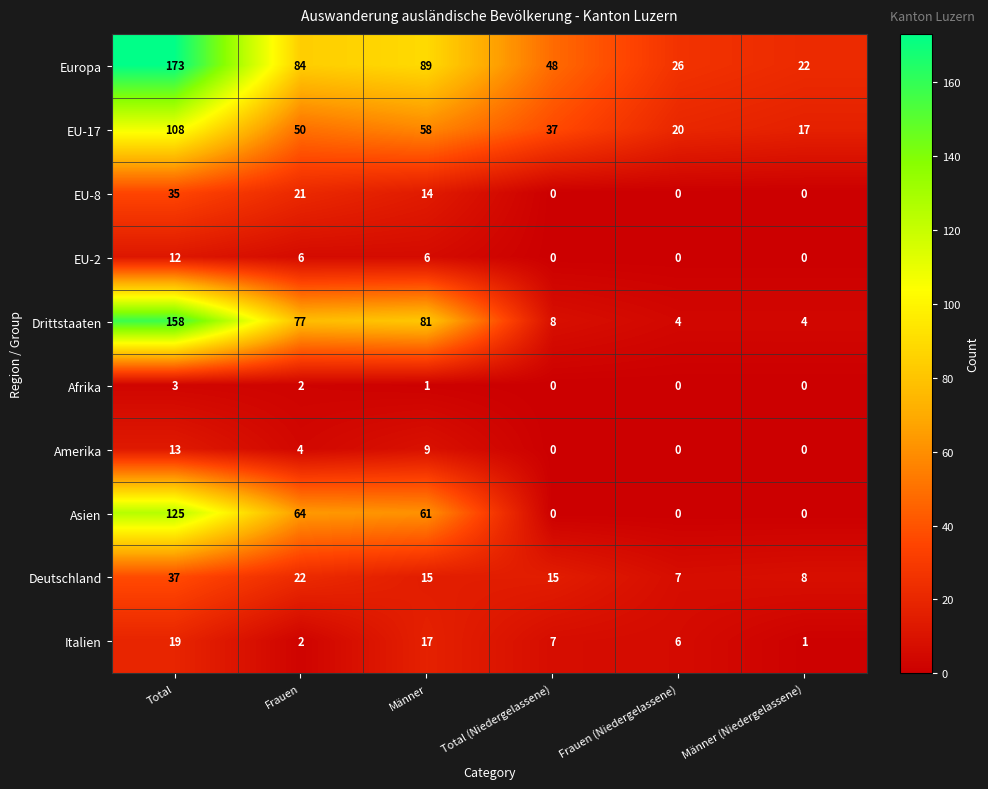

What is the spread (max minus min) of values at Männer (Niedergelassene)?

22